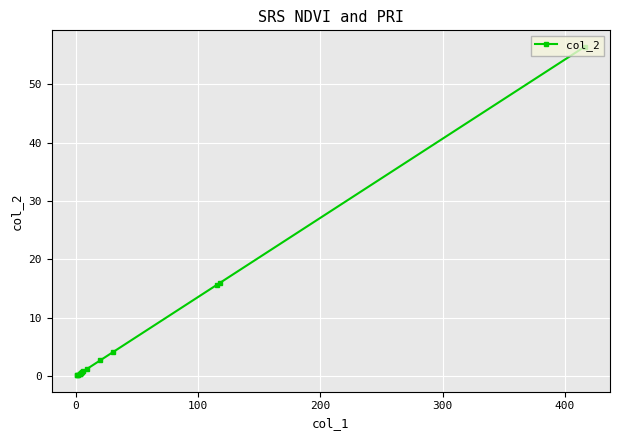

How many lines are shown in the chart?

1